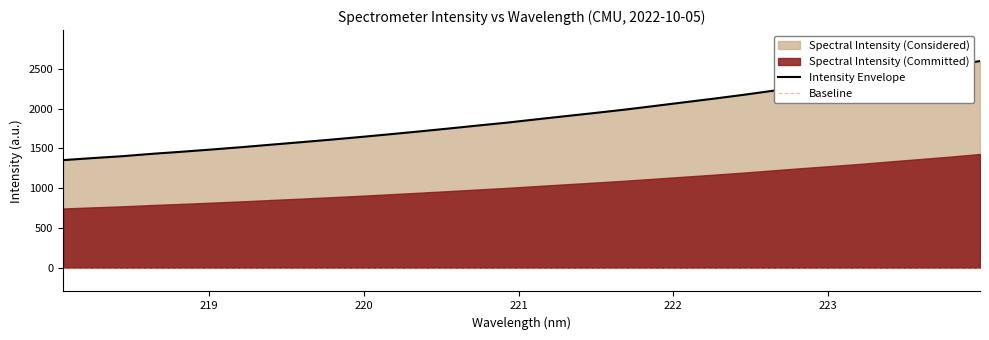

The value at 222.8355 is 2275.9. True or false?

True